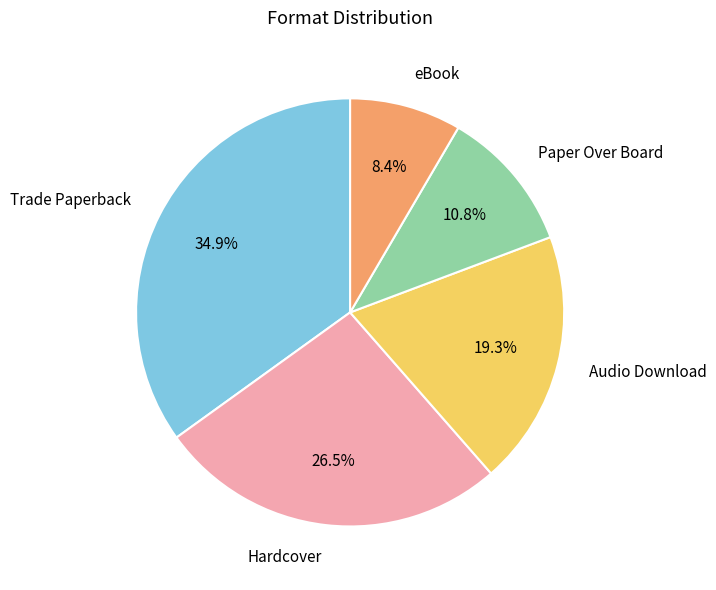

How many segments does this pie chart have?

5